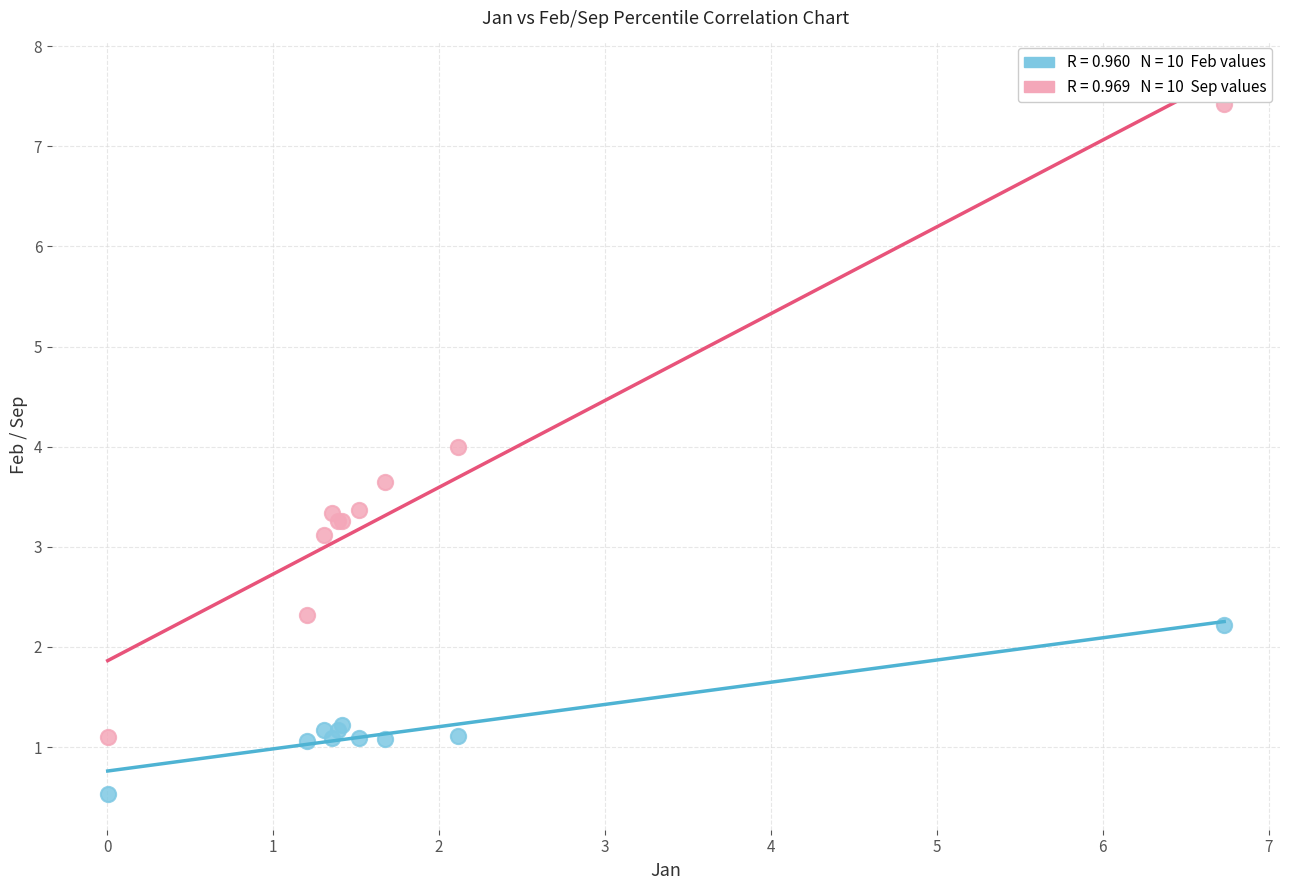

Across all series, what Y value is closest to 3?

3.1